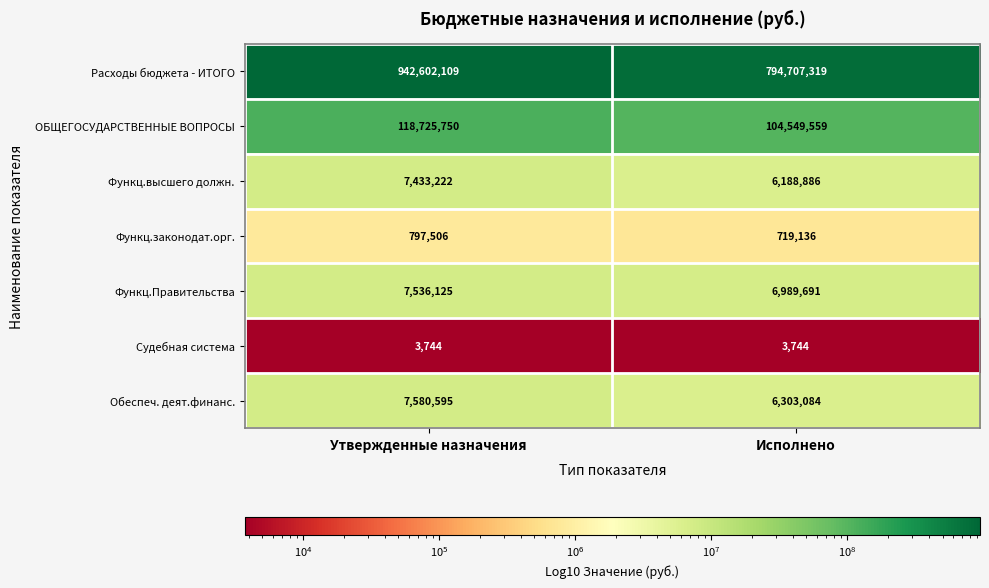

Which series has the widest spread of values?

Расходы бюджета - ИТОГО